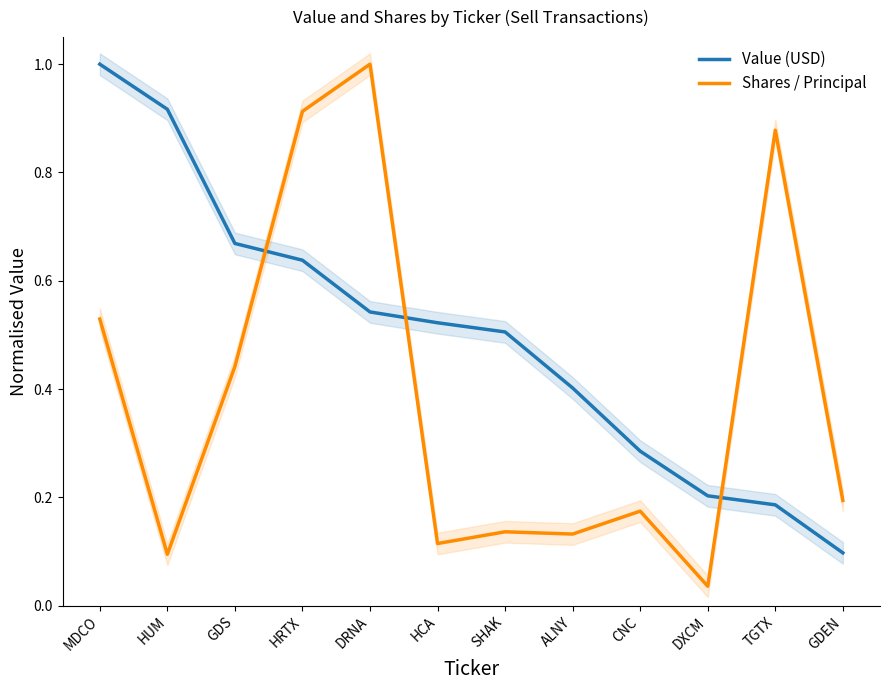

True or false: Shares / Principal has a value of 1.4 at TGTX.

False